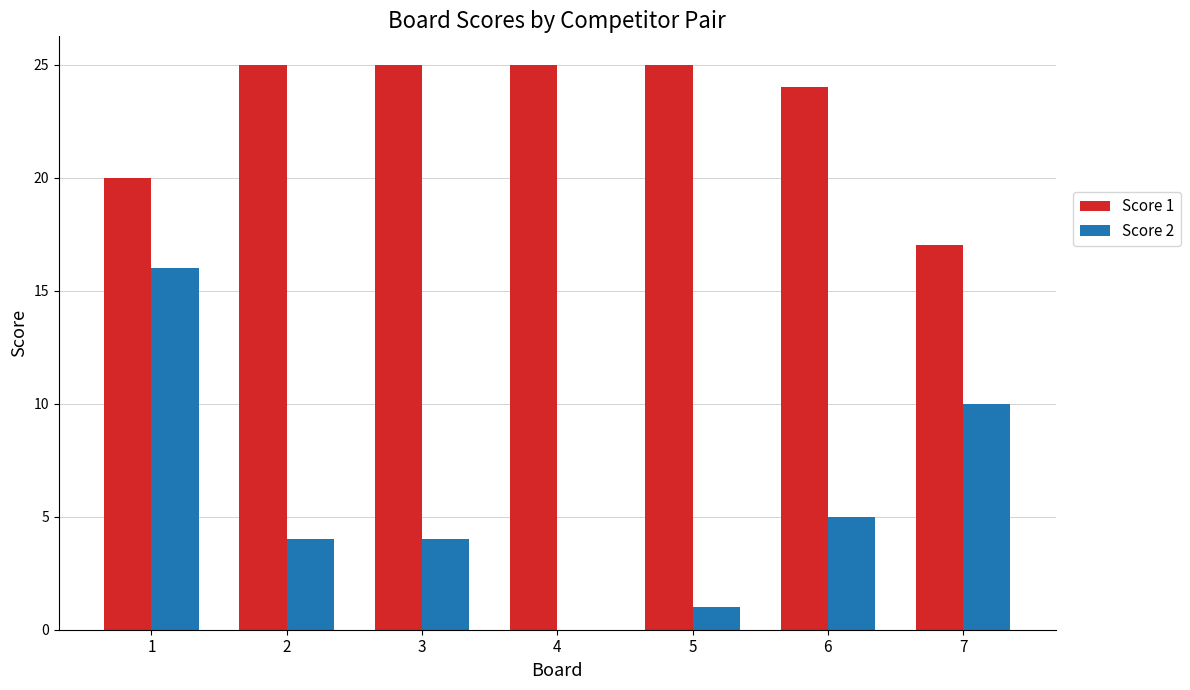

Is the value of Score 2 at 3 greater than the value of Score 1 at 7?

No